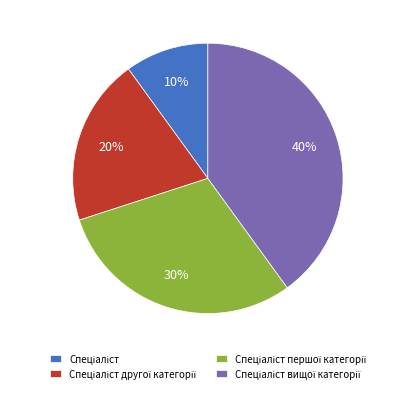

To the nearest percent, what is the average slice percentage?

25%